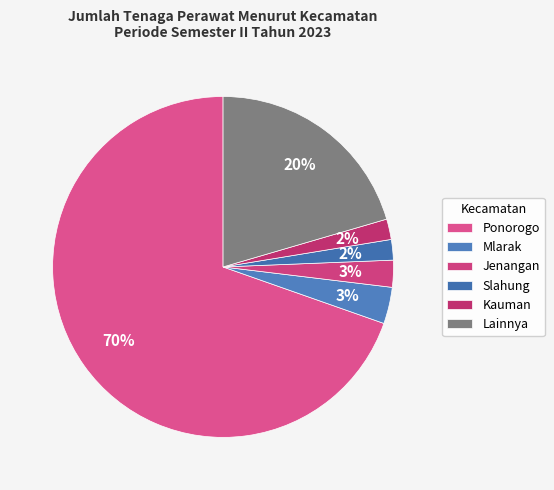

To the nearest percent, what percentage of the pie is Slahung?

2%